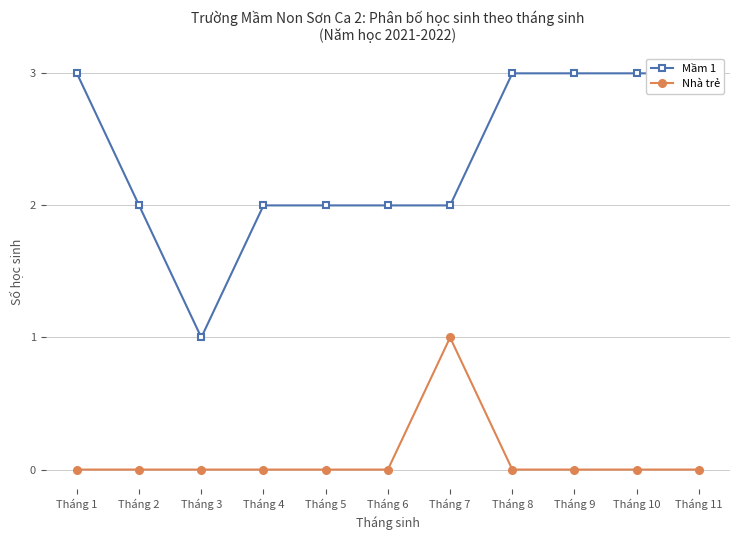

Reading left to right, transcribe all the data shown in this chart.

Mầm 1: Tháng 1=3	Tháng 2=2	Tháng 3=1	Tháng 4=2	Tháng 5=2	Tháng 6=2	Tháng 7=2	Tháng 8=3	Tháng 9=3	Tháng 10=3	Tháng 11=3
Nhà trẻ: Tháng 1=0	Tháng 2=0	Tháng 3=0	Tháng 4=0	Tháng 5=0	Tháng 6=0	Tháng 7=1	Tháng 8=0	Tháng 9=0	Tháng 10=0	Tháng 11=0